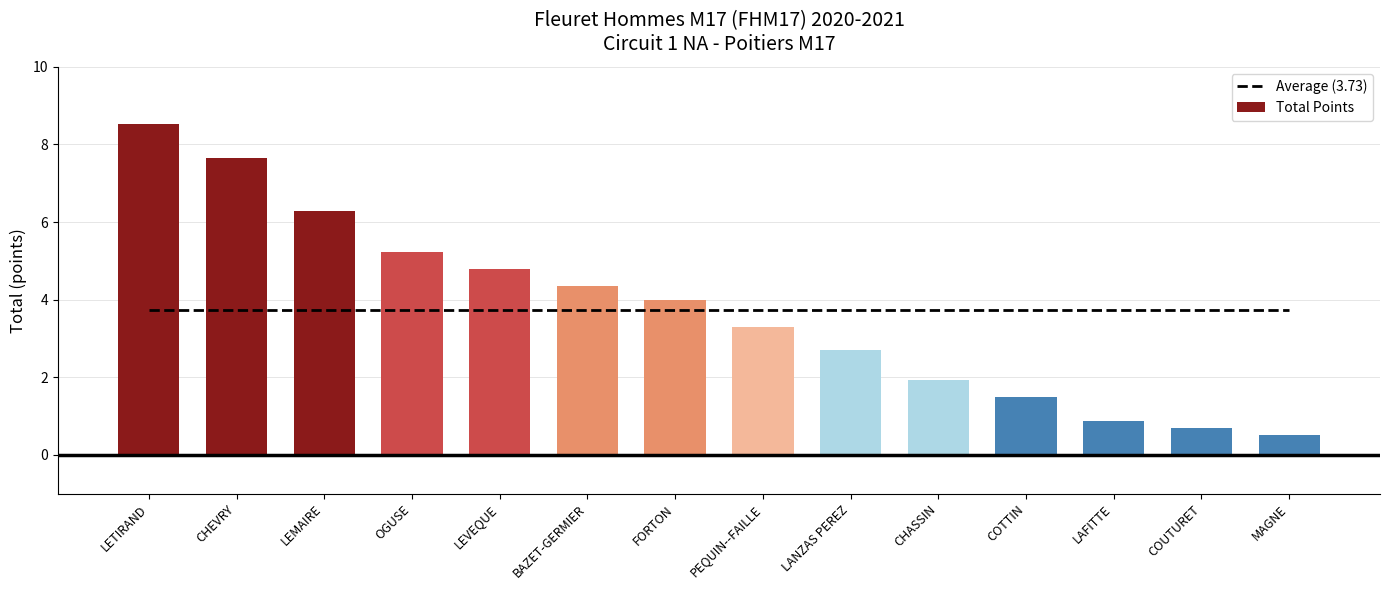

Read the Total Points value at MAGNE.

0.5